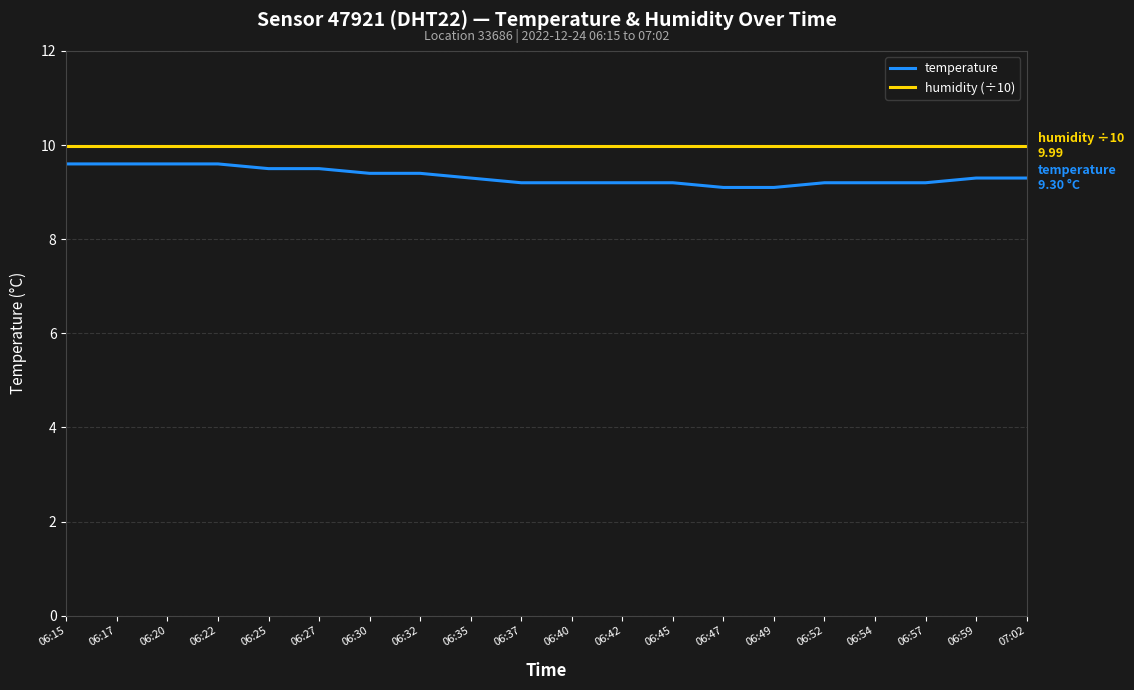

Does the chart have visible grid lines?

Yes